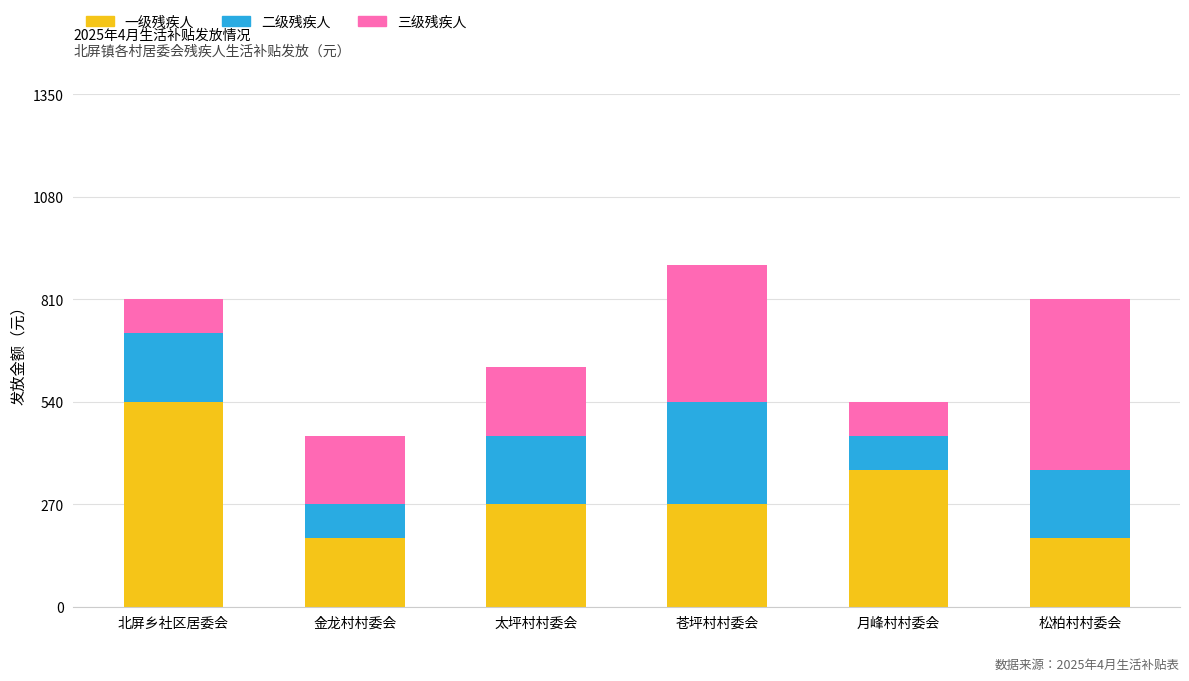

What is the sum of the 一级残疾人 values at 太坪村村委会 and 松柏村村委会?

450